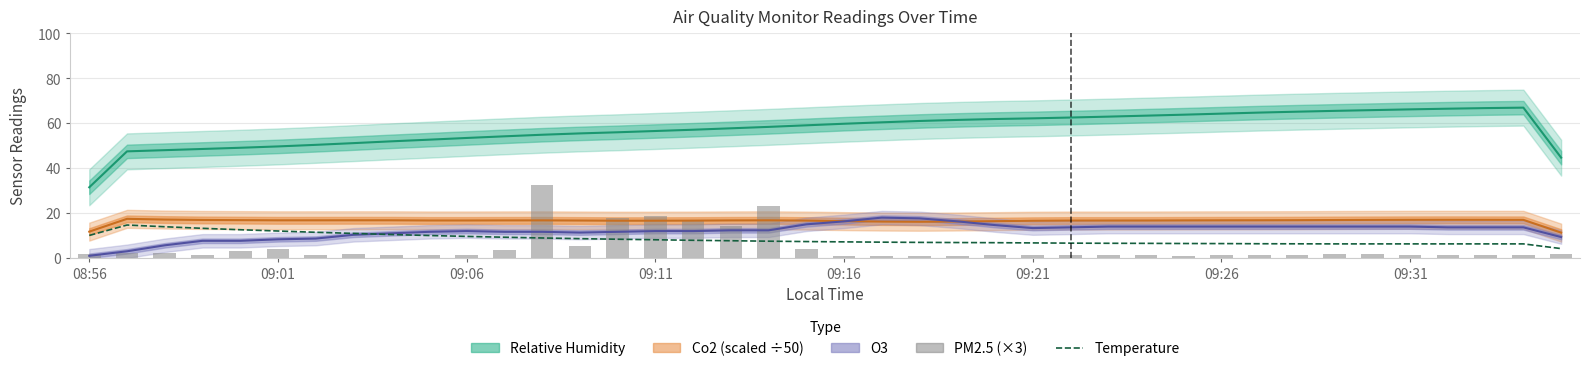

True or false: PM2.5 (×3) has a value of 2.3 at 09:31.

False